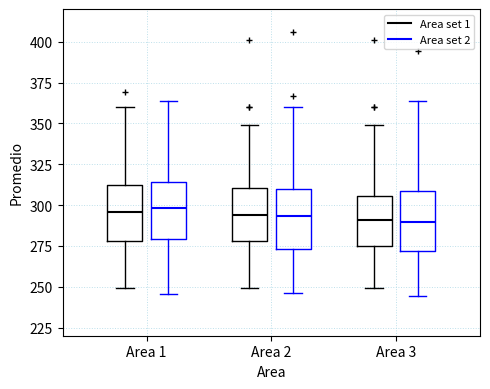

Where does the lower whisker of the box for Area 3 (Area set 1) end on the y-axis? The values are not printed on the chart, so give them approximately, as read against the axis.

250